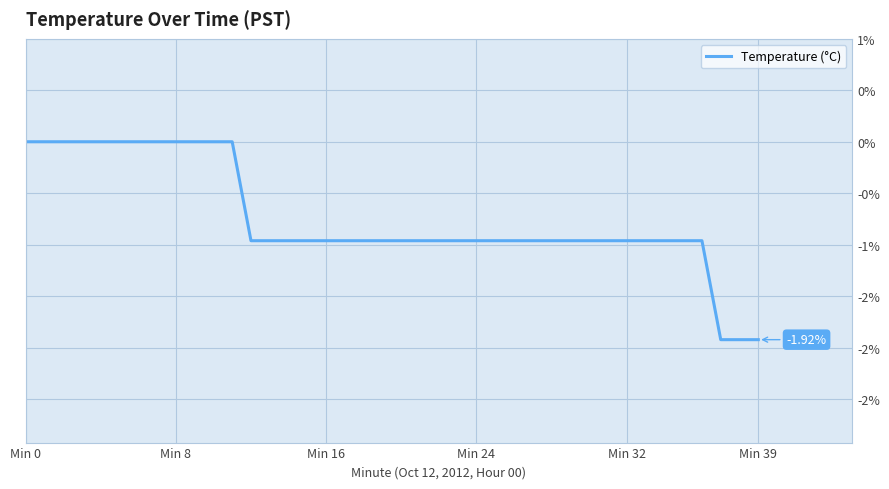

Is this an area chart (filled region under the line)?

No